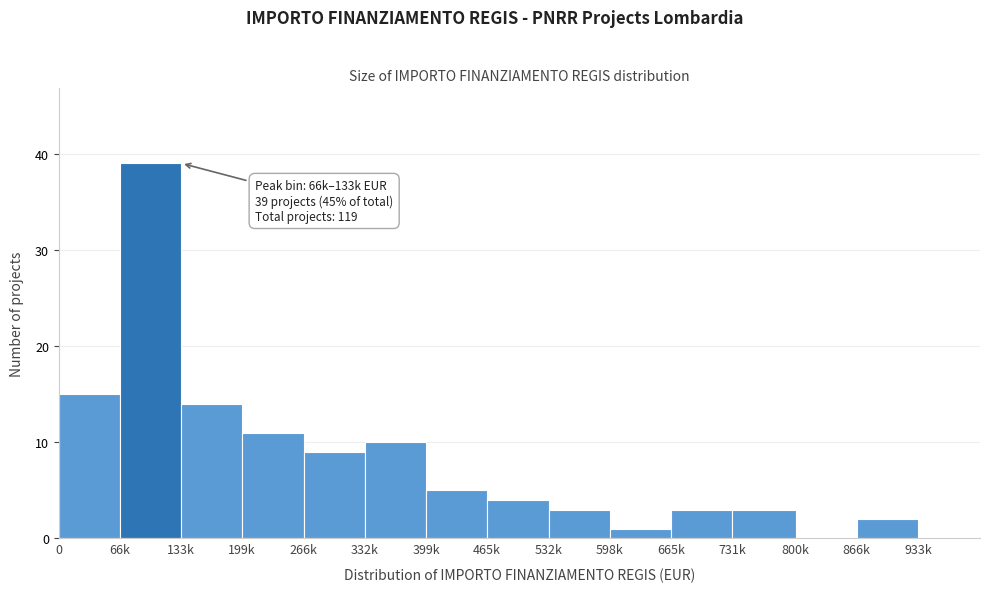

Reading left to right, transcribe all the data shown in this chart.

0=15	66k=39	133k=14	199k=11	266k=9	332k=10	399k=5	465k=4	532k=3	598k=1	665k=3	731k=3	800k=0	866k=2	933k=0